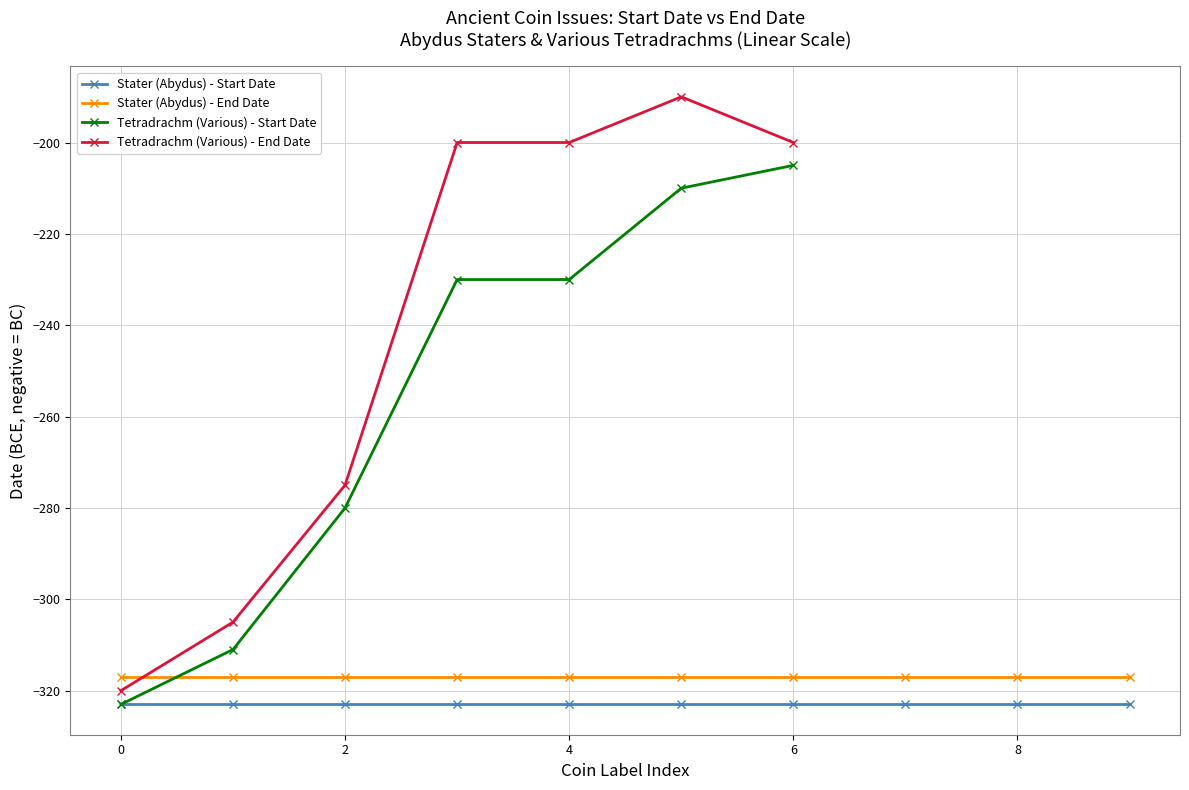

At which label is the value closest to -264?

2